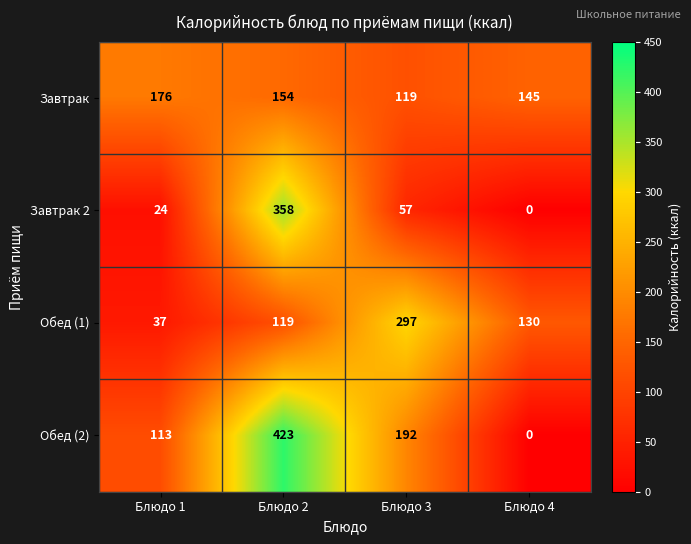

Is it true that Обед (2) equals 0 at Блюдо 4?

True